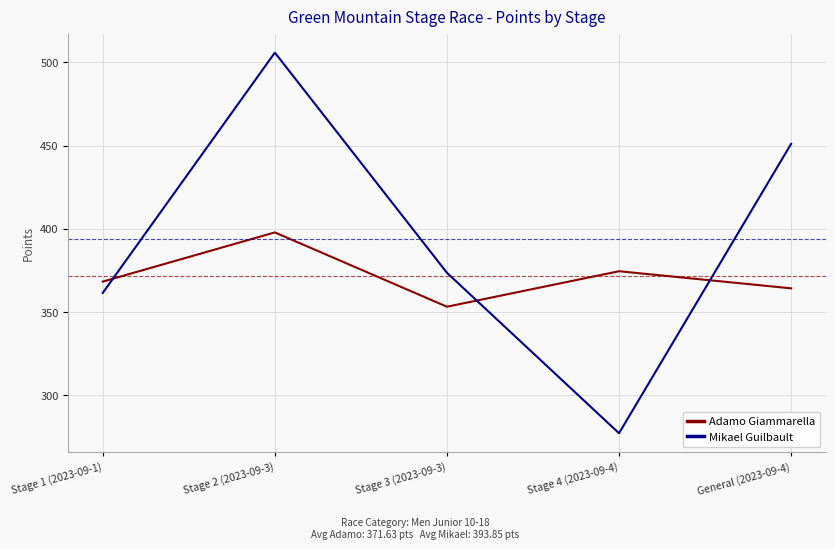

List the series in order of their peak value, lowest first.

Adamo Giammarella, Mikael Guilbault